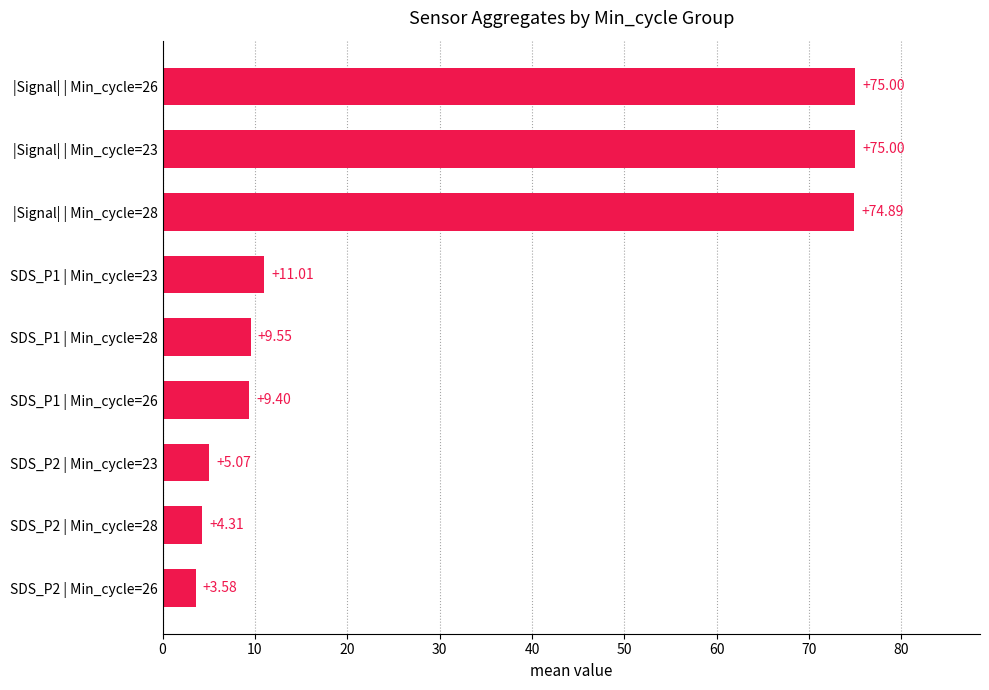

Count the number of data series in this chart.

1